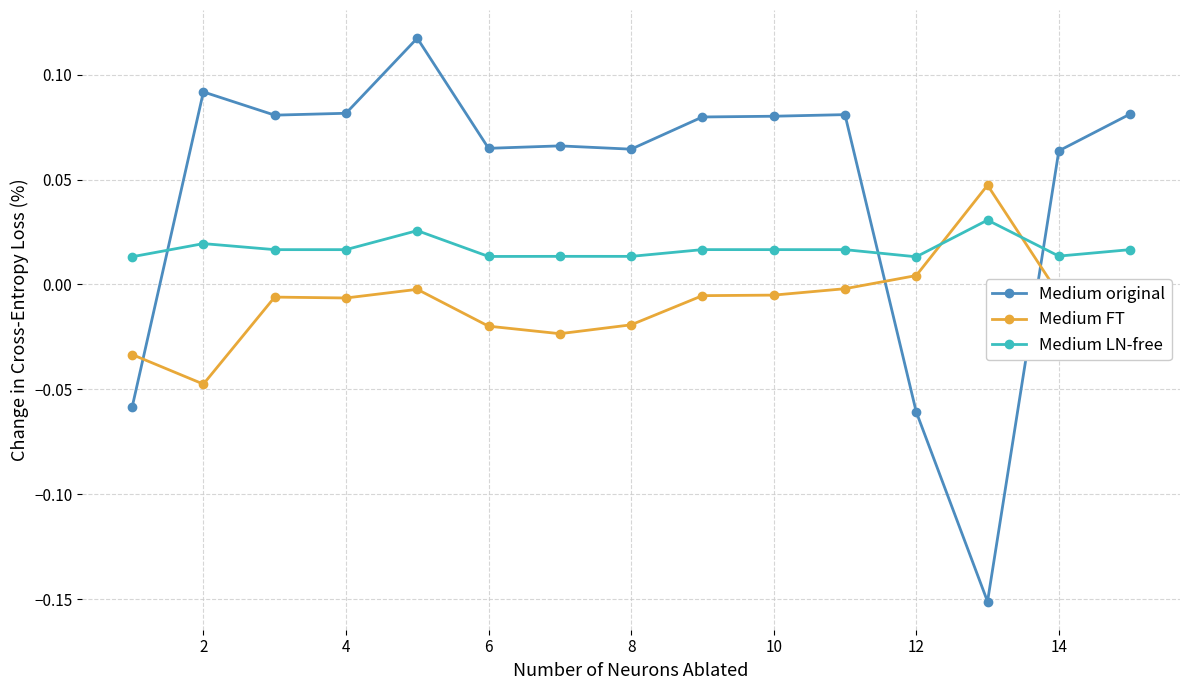

Which series has the largest total across all categories?

Medium original